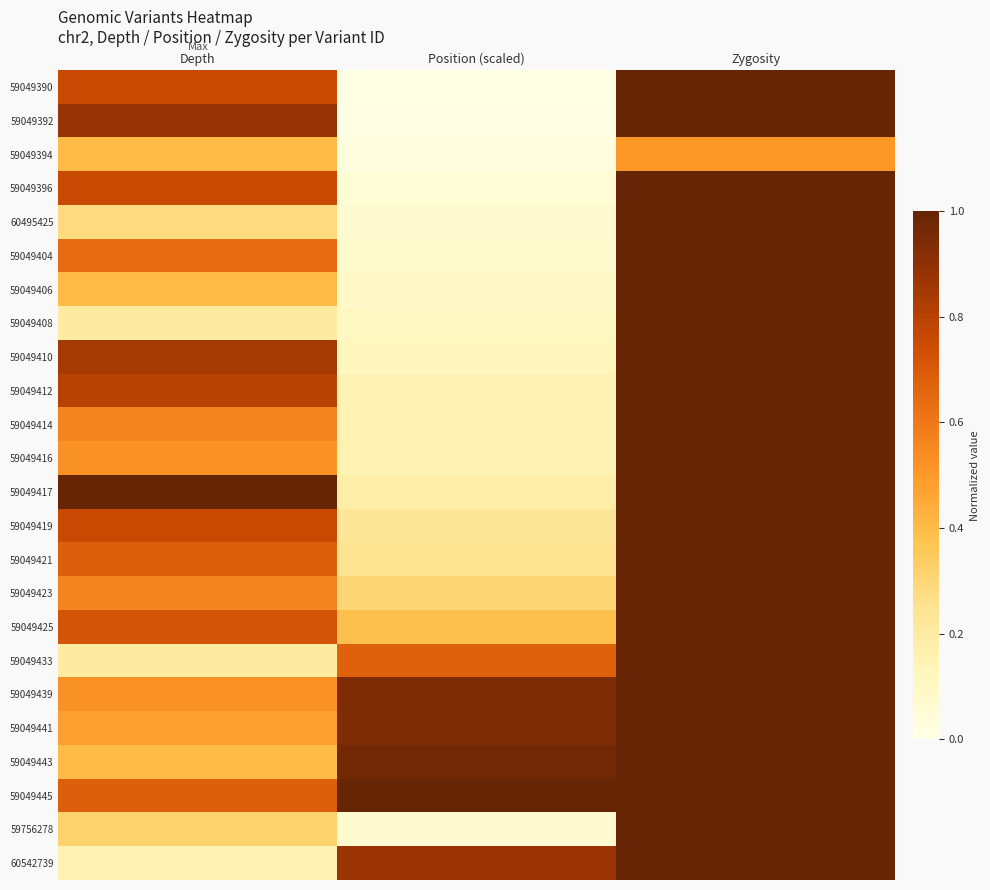

What is the difference between the highest and lowest values at Depth?

0.8